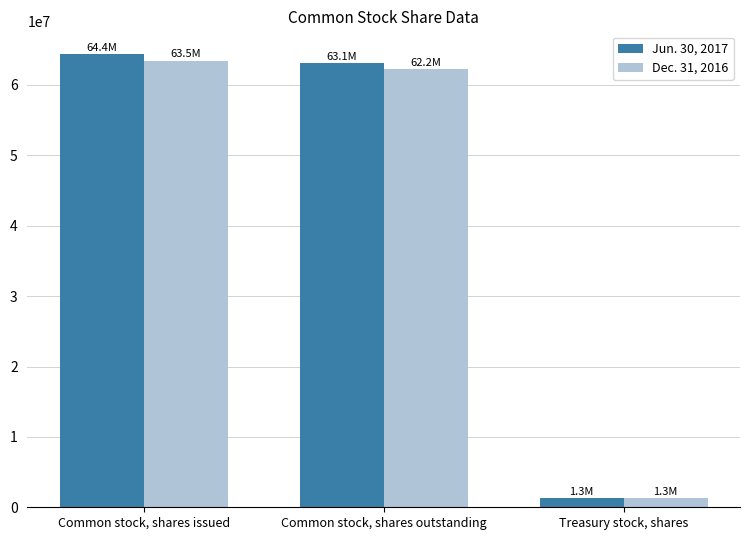

Reading right to left, list all the values displayed in this chart.

Jun. 30, 2017: Treasury stock, shares=1277000	Common stock, shares outstanding=63123000	Common stock, shares issued=64400000
Dec. 31, 2016: Treasury stock, shares=1277000	Common stock, shares outstanding=62199000	Common stock, shares issued=63476000